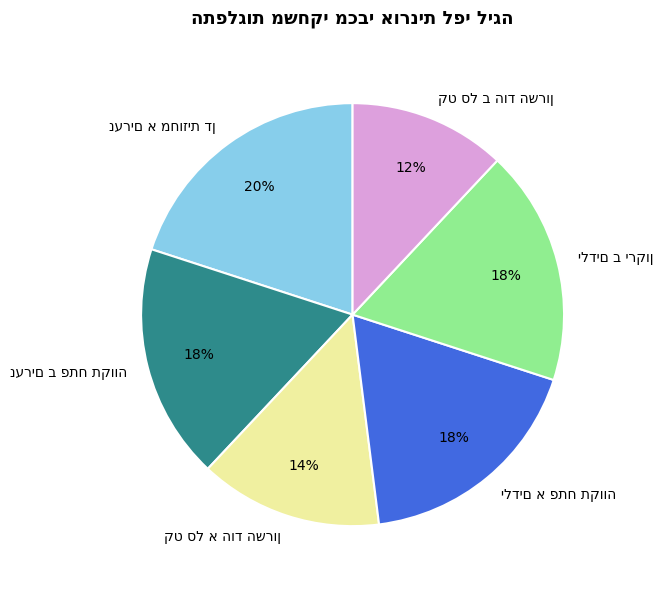

Does any single category account for the majority?

No